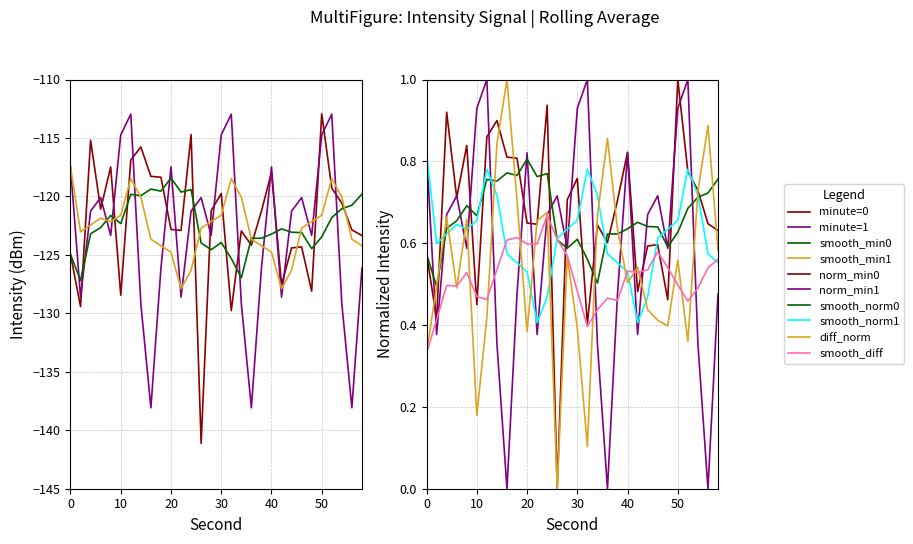

Which series has the largest total across all categories?

minute=0